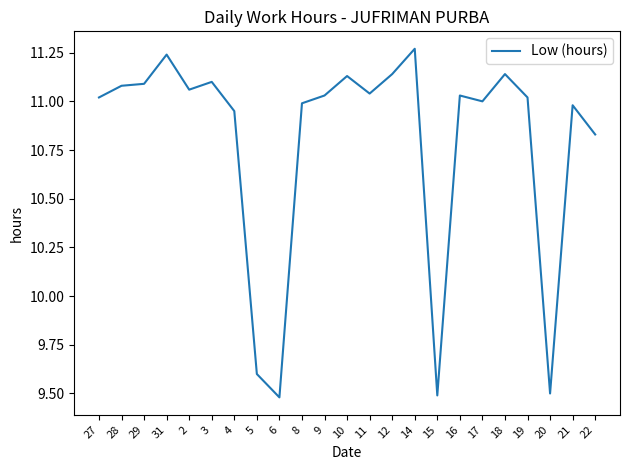

True or false: the data shows 16.8 at 11.

False